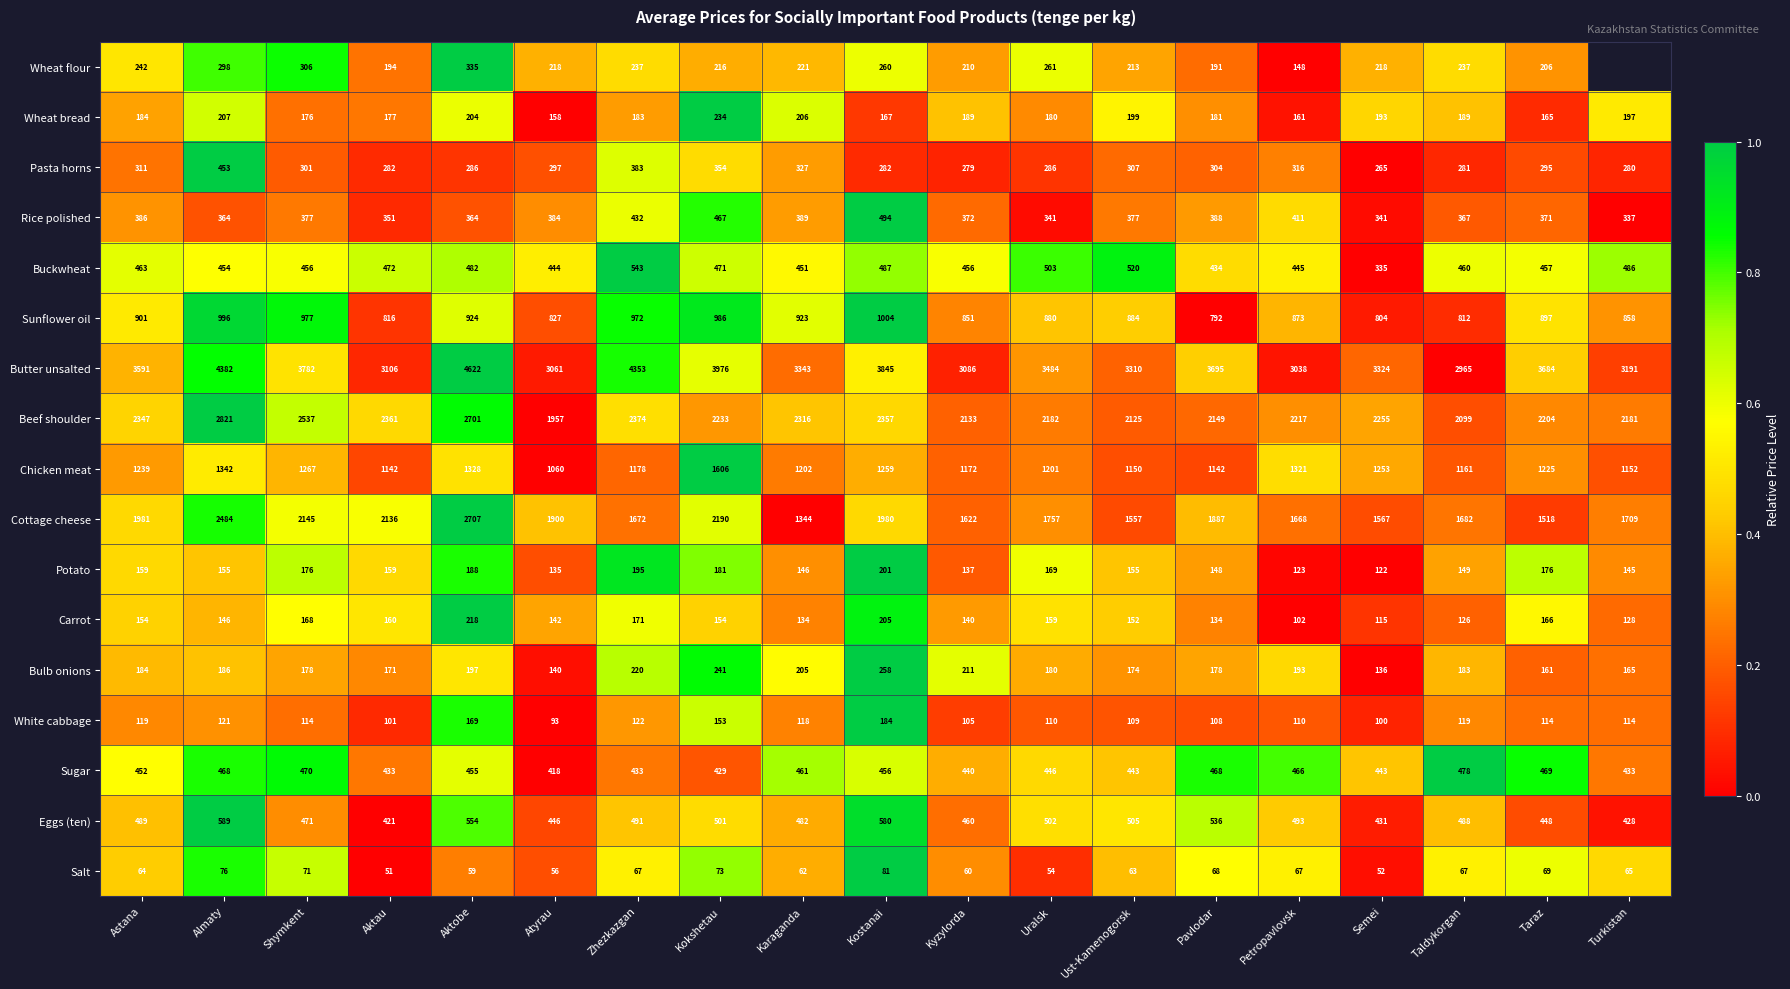

At which label does Cottage cheese reach its peak?

Aktobe